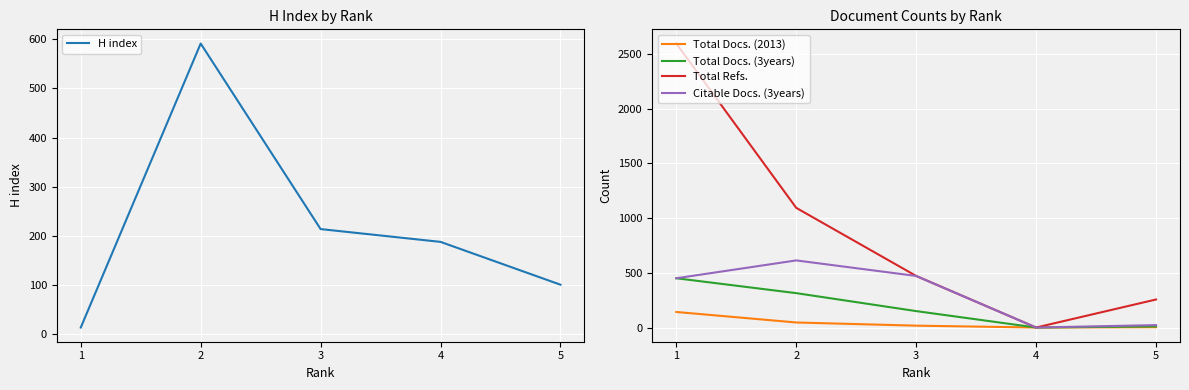

Which has a higher value, 1 or 4?

4